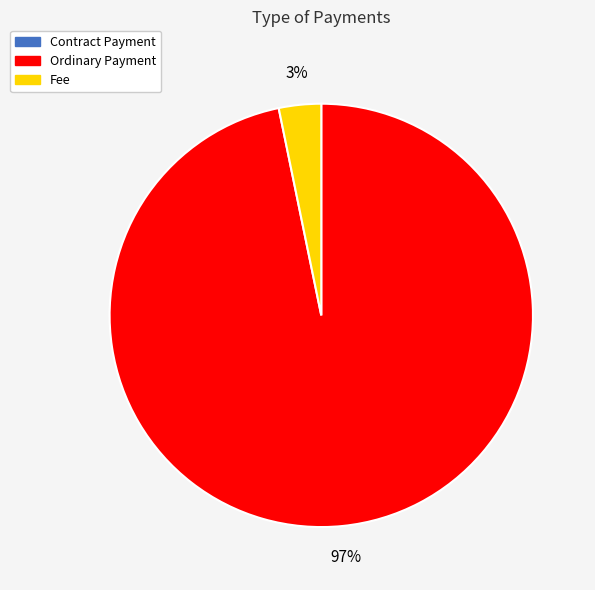

To the nearest percent, what is the difference between the largest and smallest slice percentages?

97%